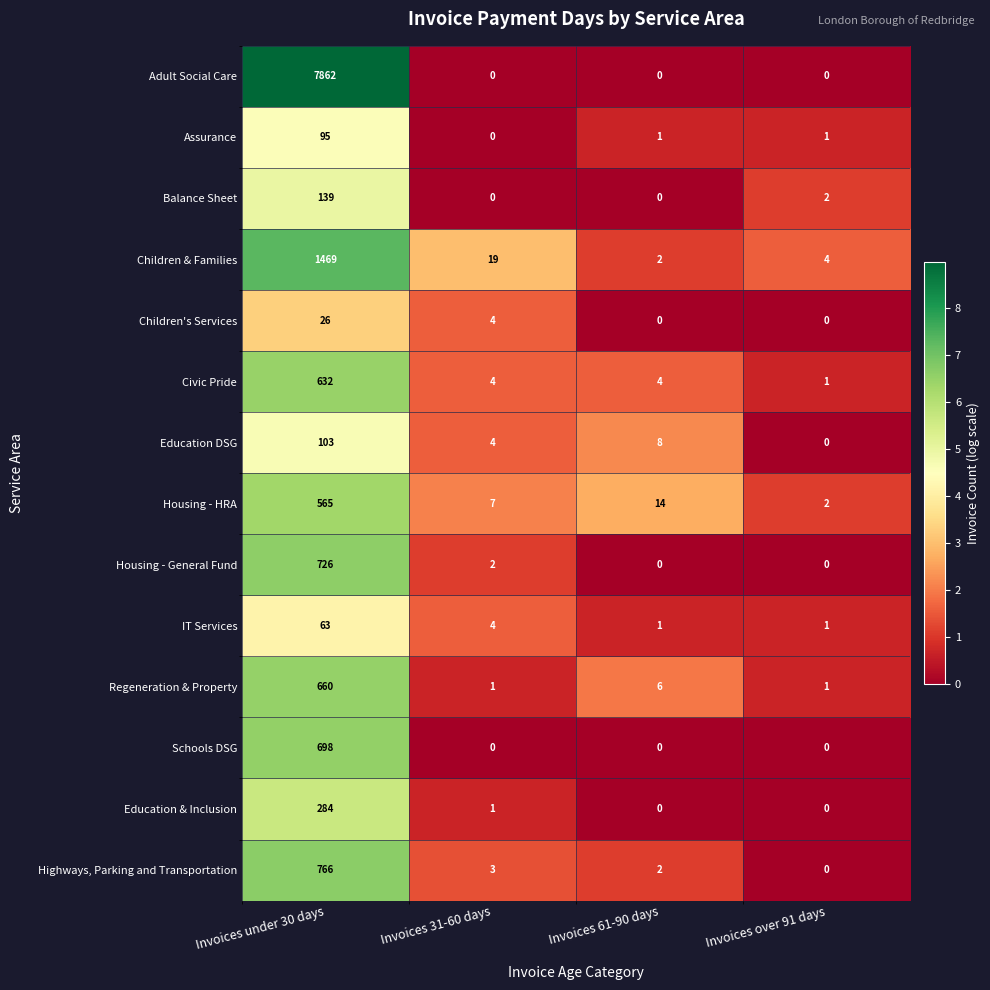

The value of IT Services at Invoices 61-90 days is 1. True or false?

True